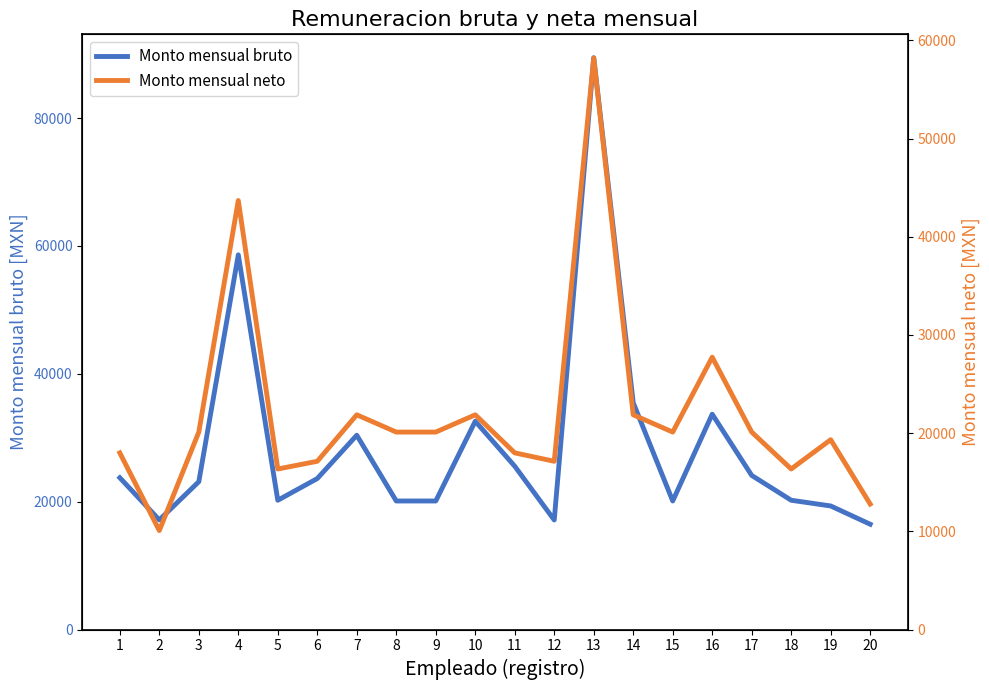

Reading left to right, what are all the values shown in this chart?

Monto mensual bruto: 23746.2	17149.0	23124.5	58606.9	20223.8	23617.6	30391.9	20108.2	20108.2	32578.8	25545.3	17134.7	89441.7	35470.3	20108.2	33681.3	24108.2	20223.8	19331.0	16474.9
Monto mensual neto: 17991.4	10080.9	20108.2	43685.5	16350.2	17134.7	21868.7	20108.2	20108.2	21868.7	17991.4	17134.7	58201.4	21868.7	20108.2	27731.3	20108.2	16350.2	19331.0	12779.9